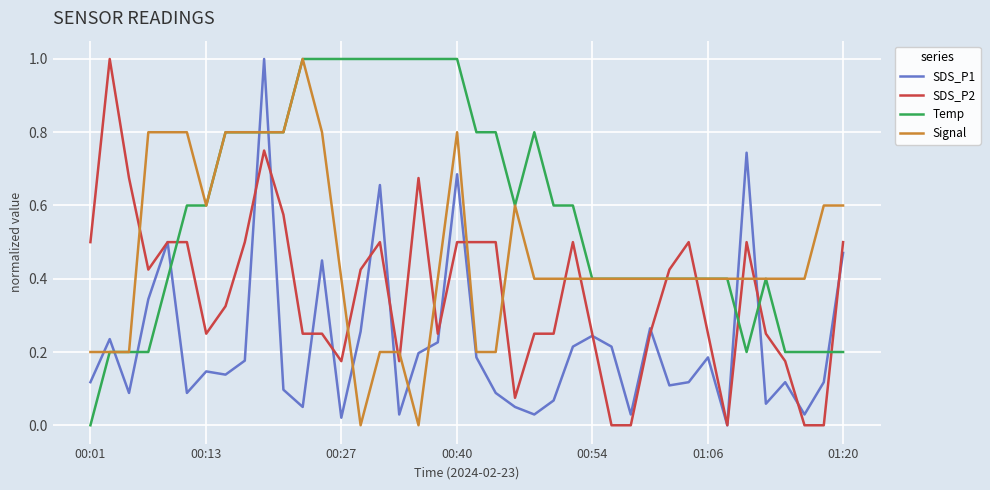

What is the maximum value for SDS_P1?

1.0